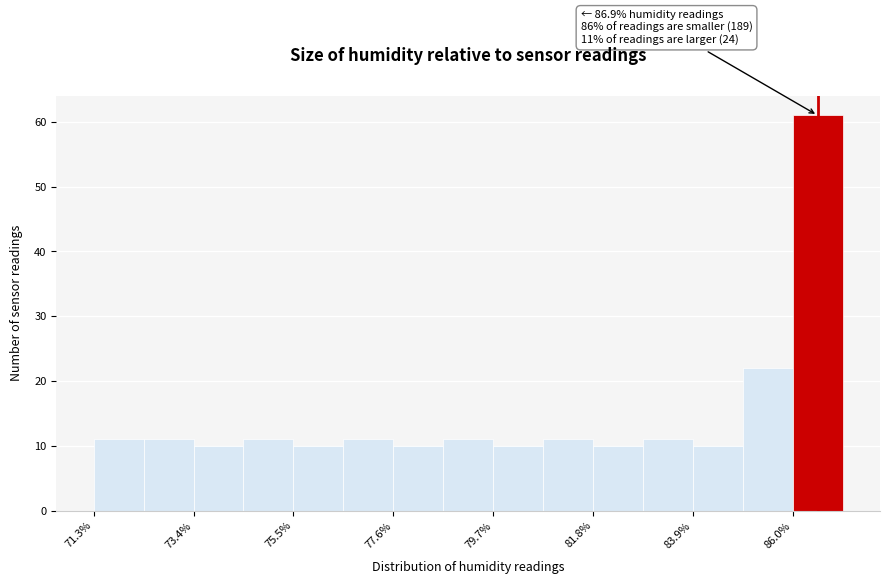

Around what value on the x-axis is the tallest bar? Give the approximate position of its centre, as read against the axis.

86.5